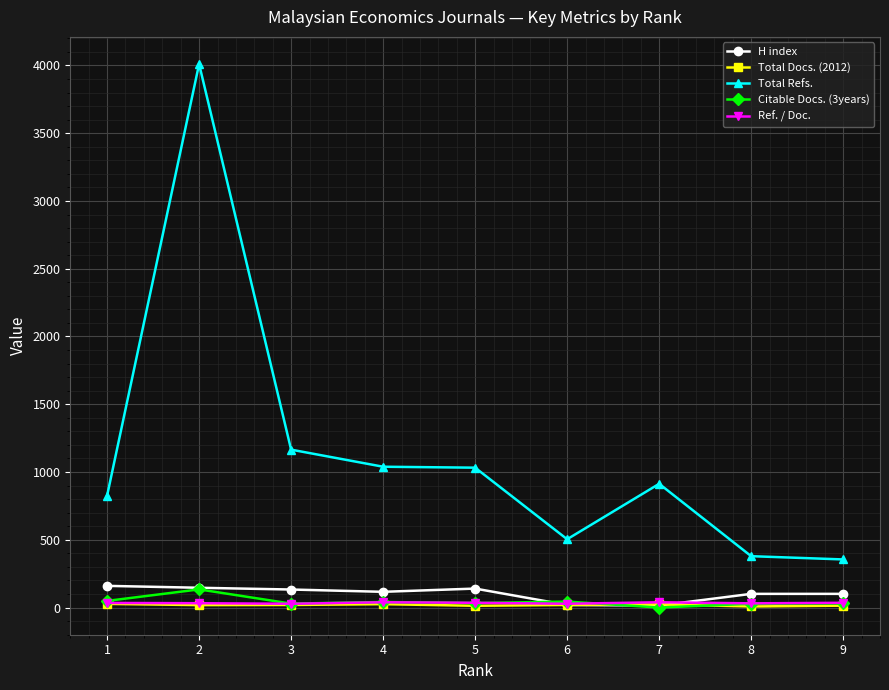

The value of Citable Docs. (3years) at 8 is 28. True or false?

True